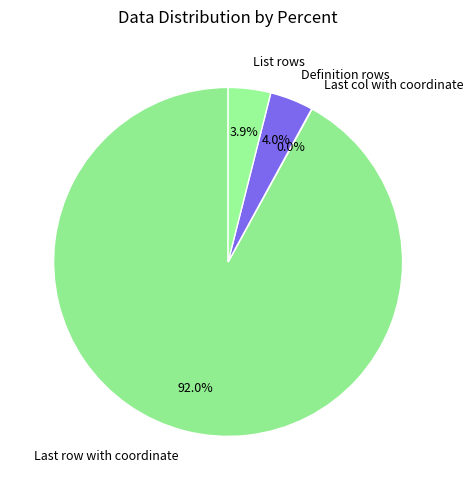

To the nearest percent, what portion does List rows represent?

4%